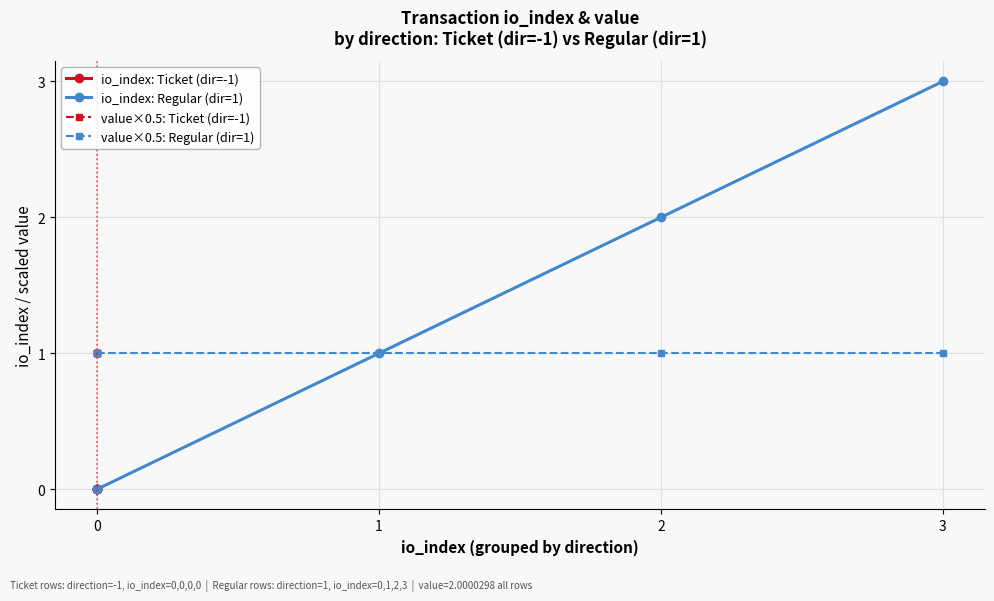

Count the number of data series in this chart.

4